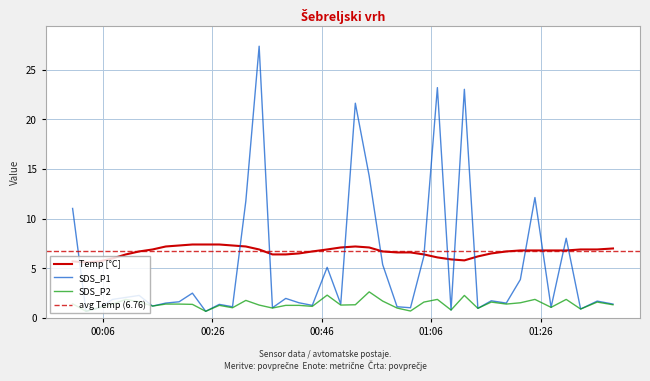

True or false: Temp and SDS_P2 intersect in this chart.

False